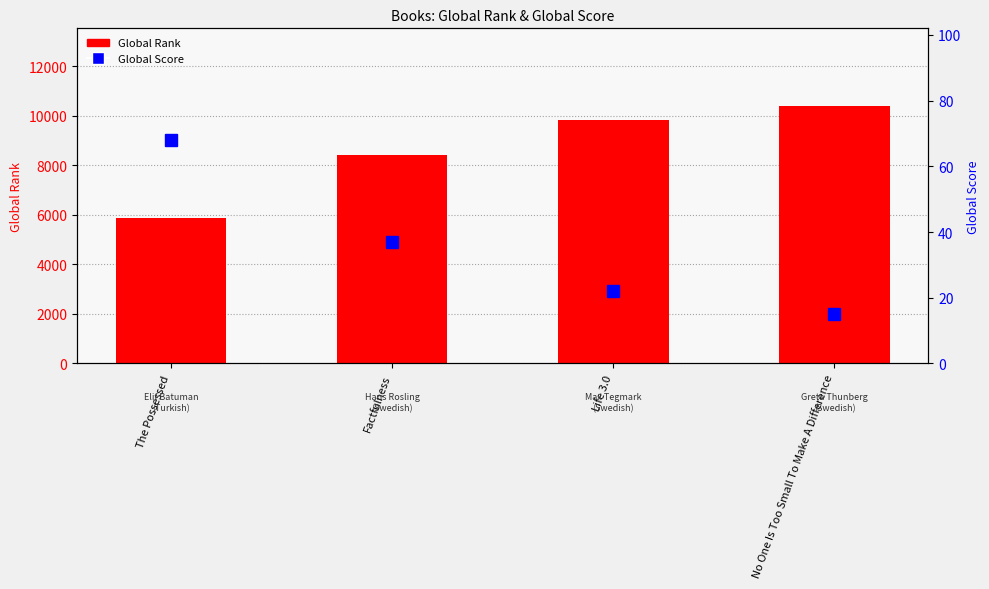

Where does the Global Score series first go above 37?

The Possessed